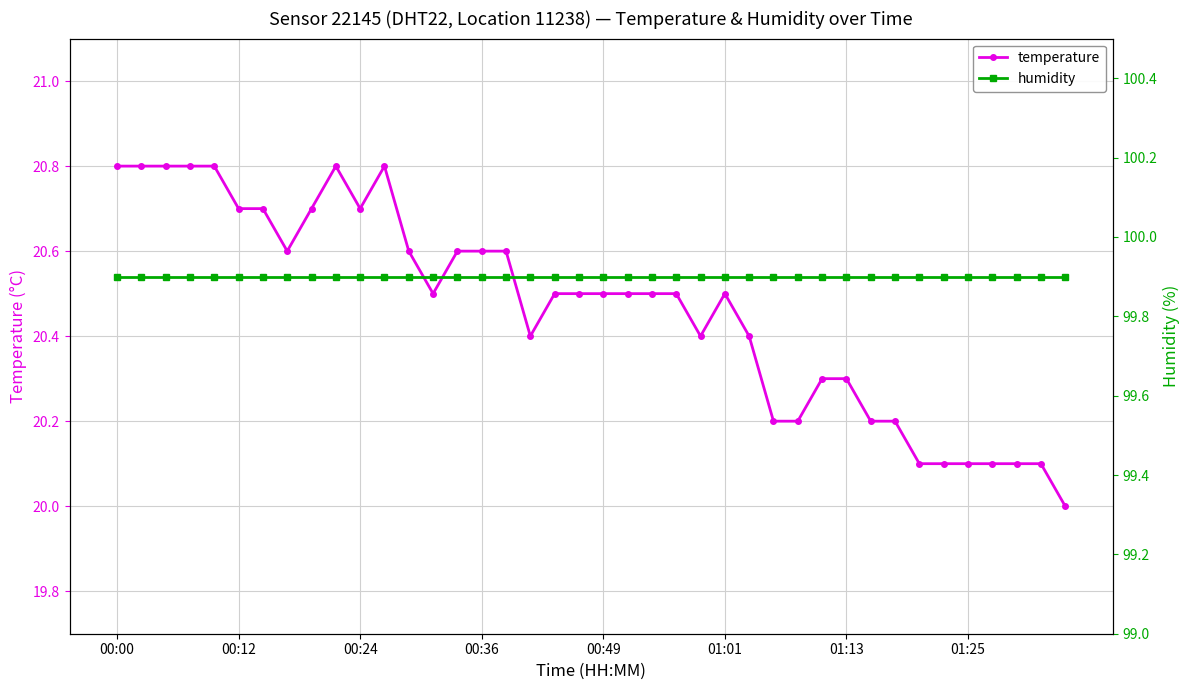

At which category is the sum across all series the highest?

00:00